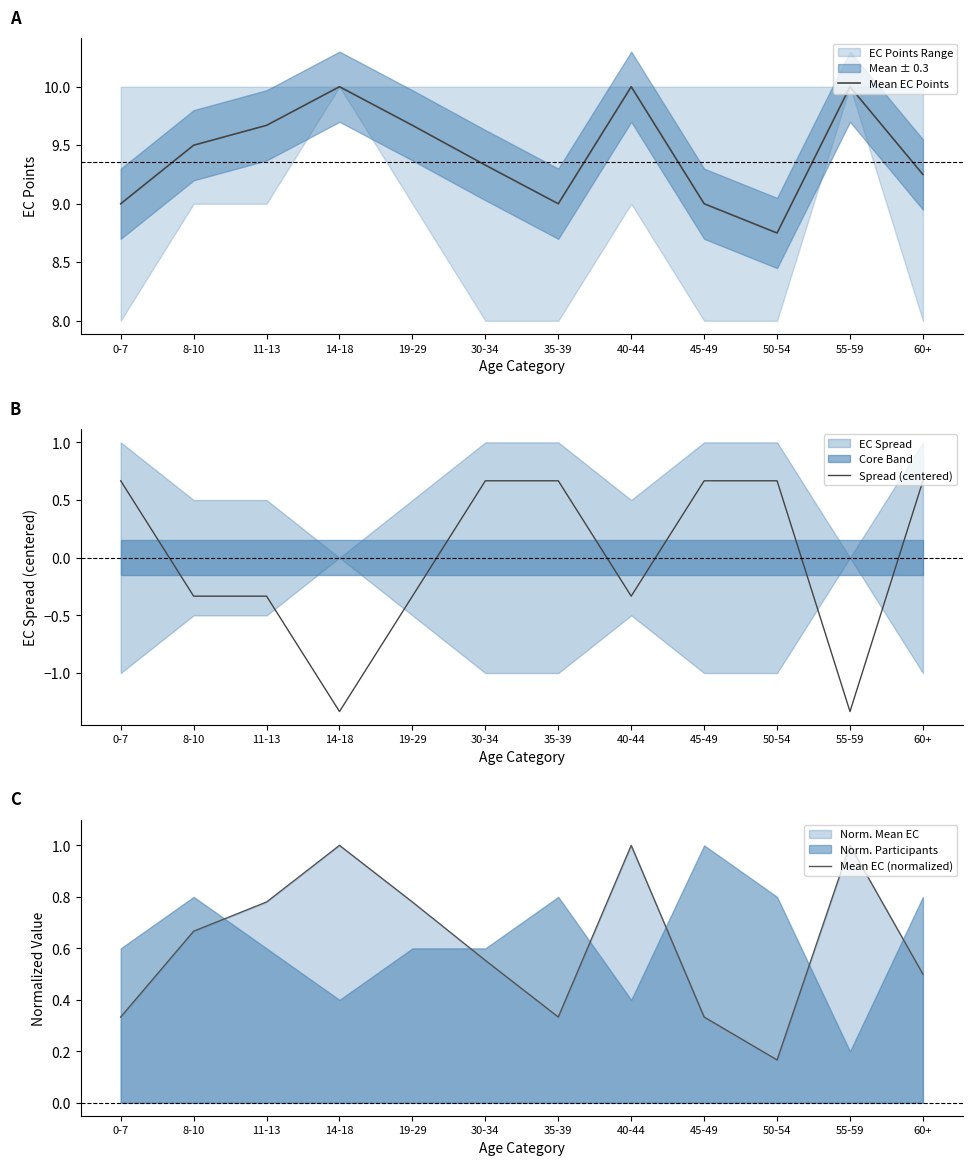

Count the Mean EC Points values in the range 9 to 10.

11